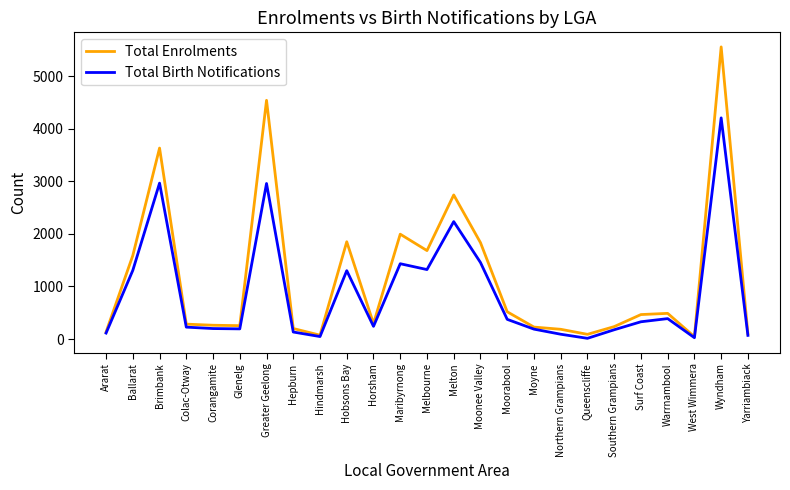

What is the sum of all Total Enrolments values?

29288